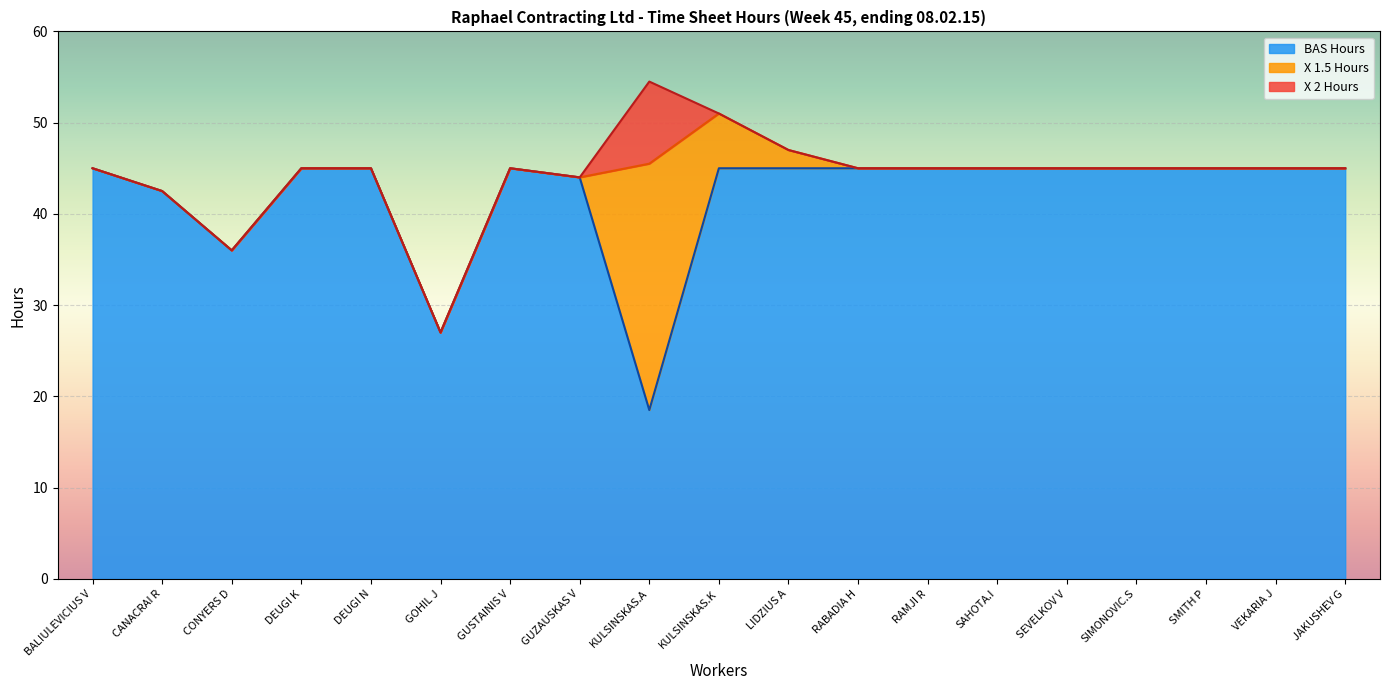

What is the maximum value for X 2 Hours?

9.0